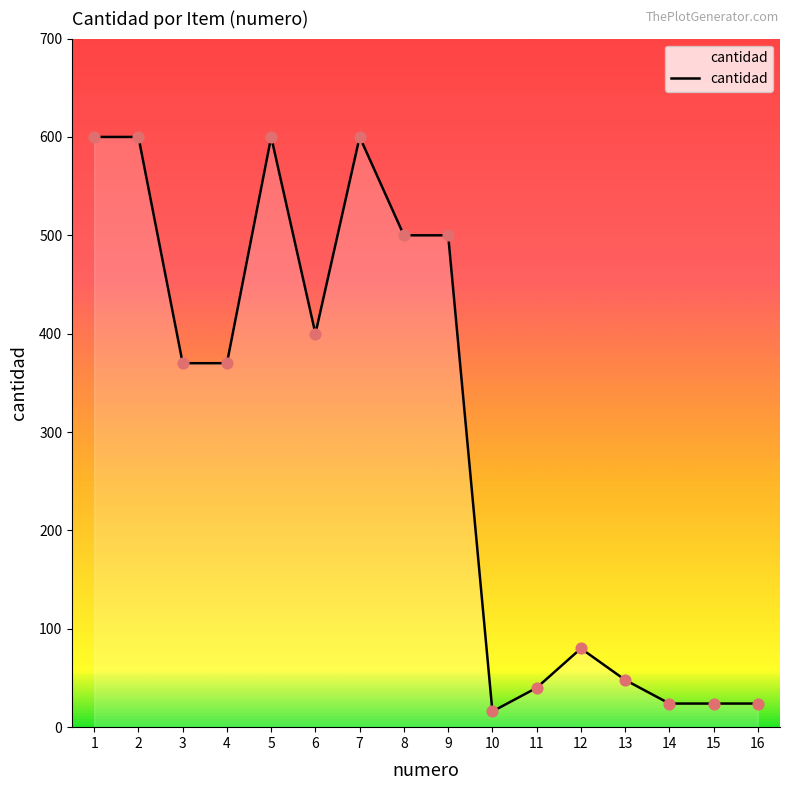

What is the change in value from 12 to 16?

-56